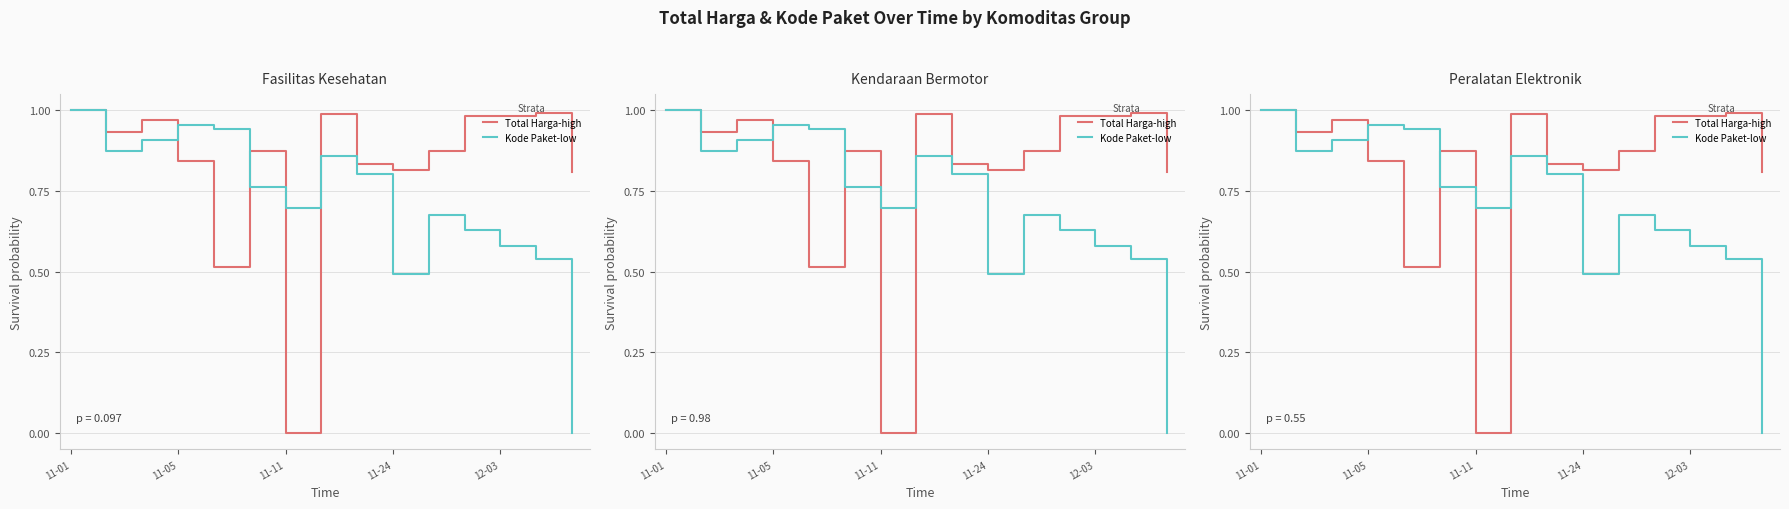

What is the approximate value of Total Harga-high at 11-05?

0.9